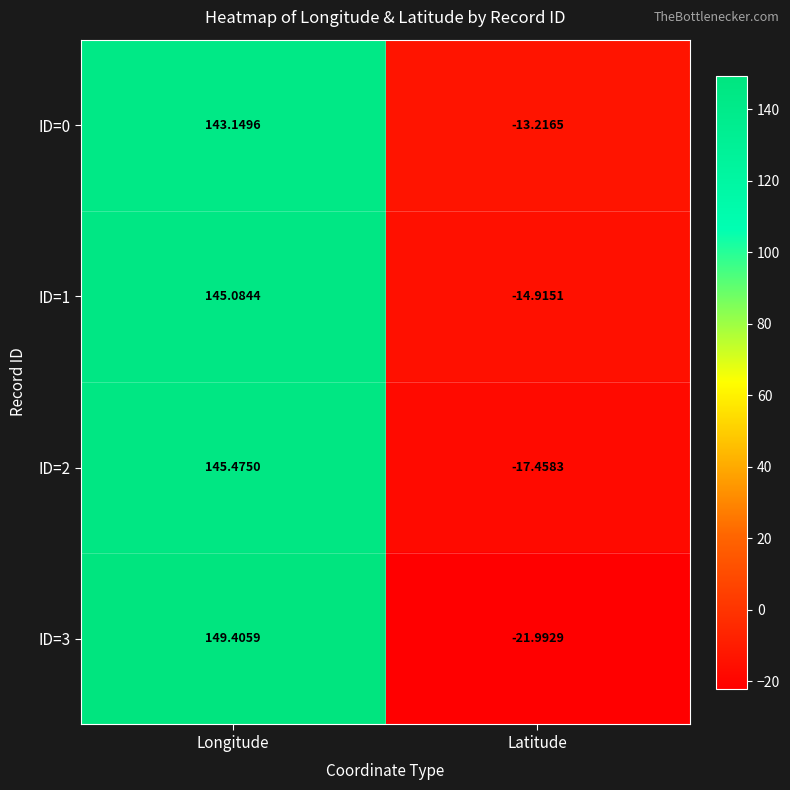

What is the total value across all series at Longitude?

583.1